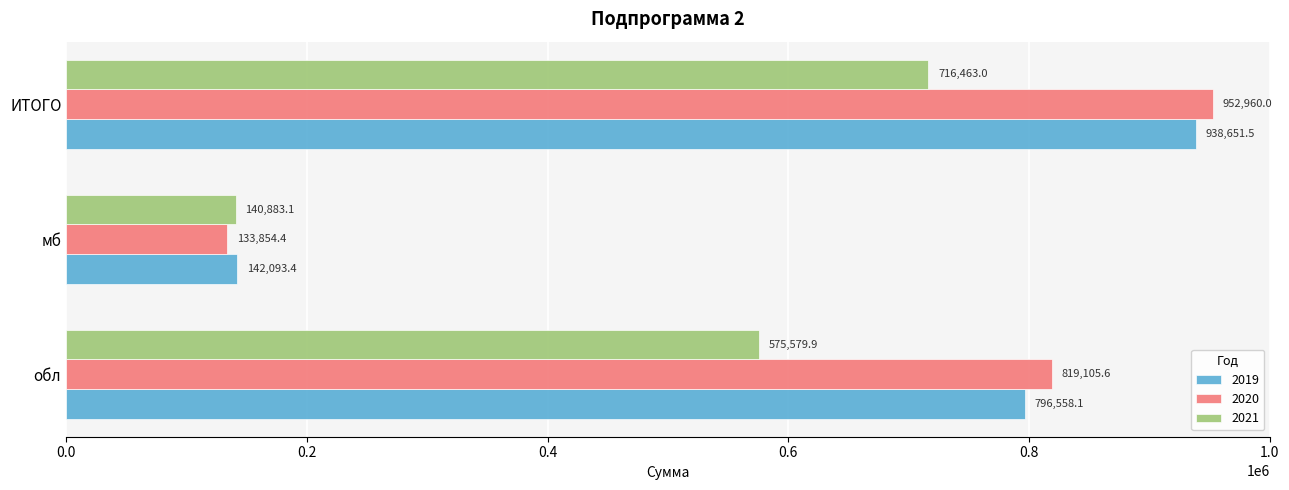

At which label does 2021 reach its minimum?

мб